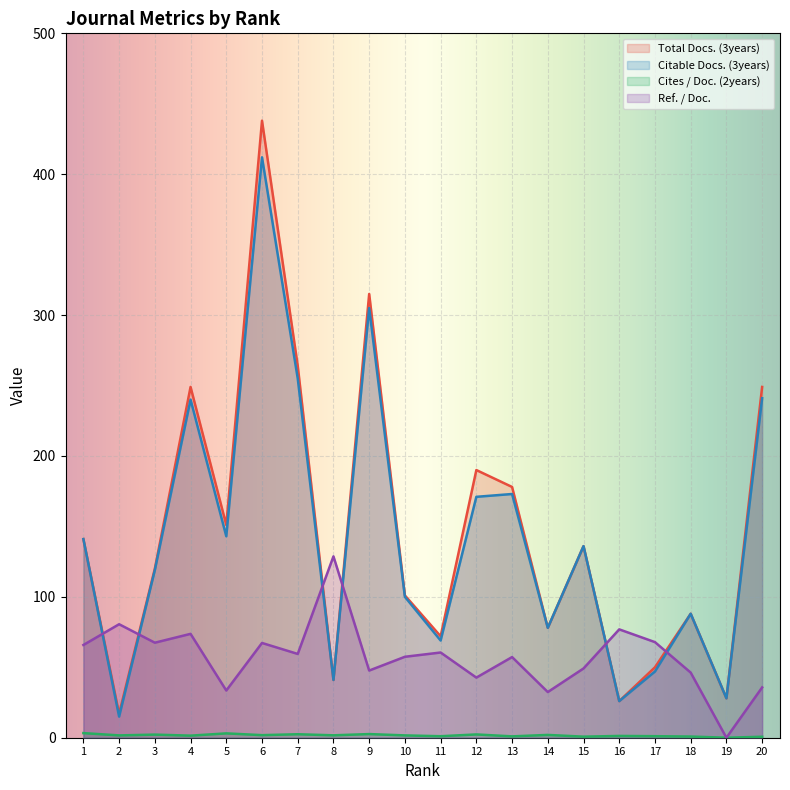

At which category is the sum across all series the highest?

6